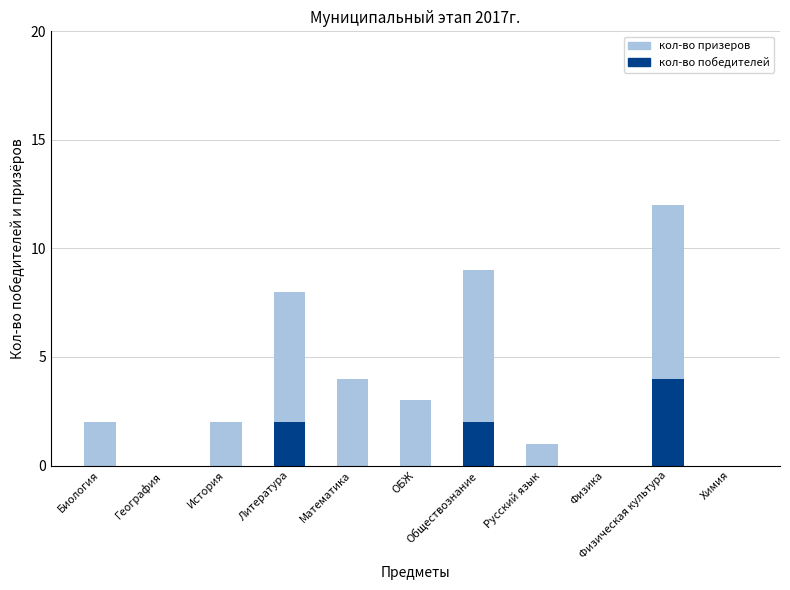

What is the sum of all кол-во победителей values?

8